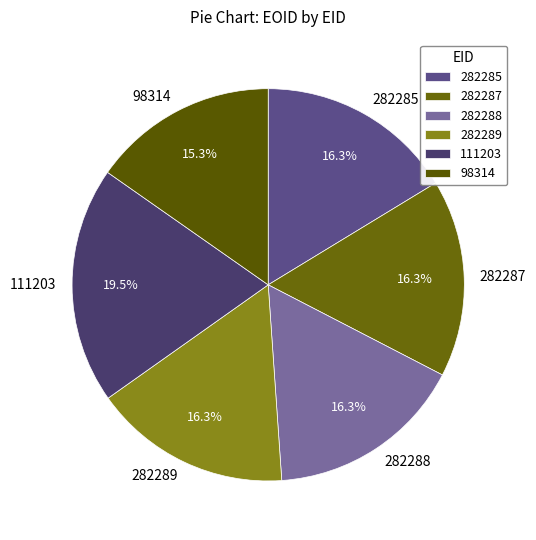

True or false: 282287 accounts for 16% of the total.

True